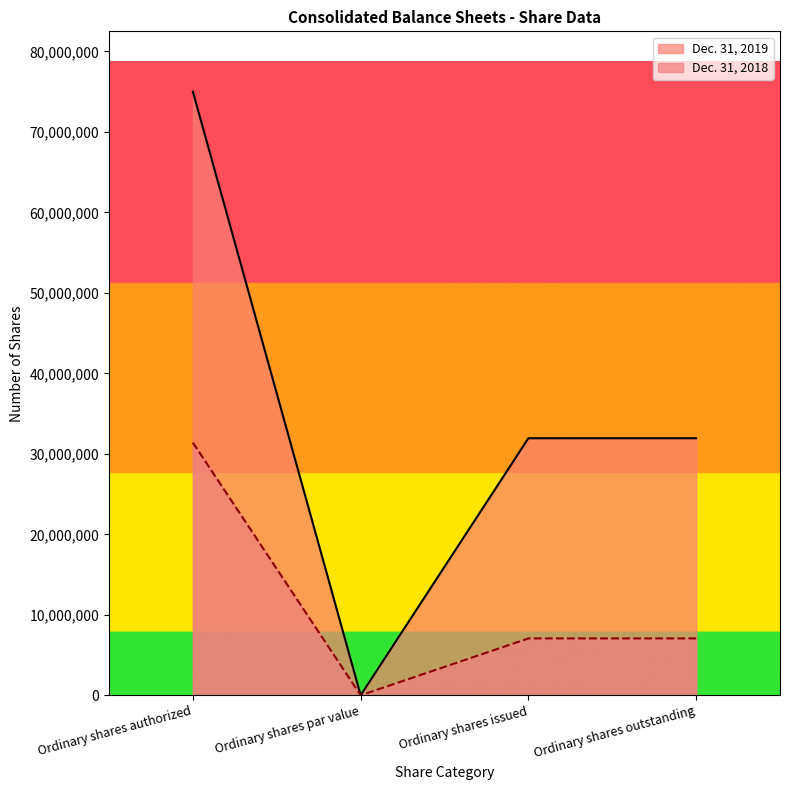

Reading left to right, what are all the values shown in this chart?

Dec. 31, 2019: 75000000	0	31937772	31937772
Dec. 31, 2018: 31390135	0	7063458	7063458